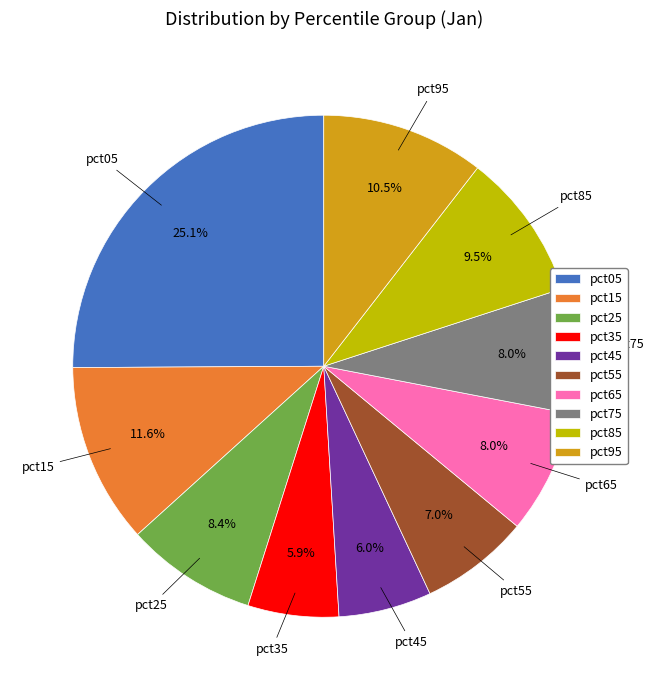

Does pct45 account for over 50% of the chart?

No